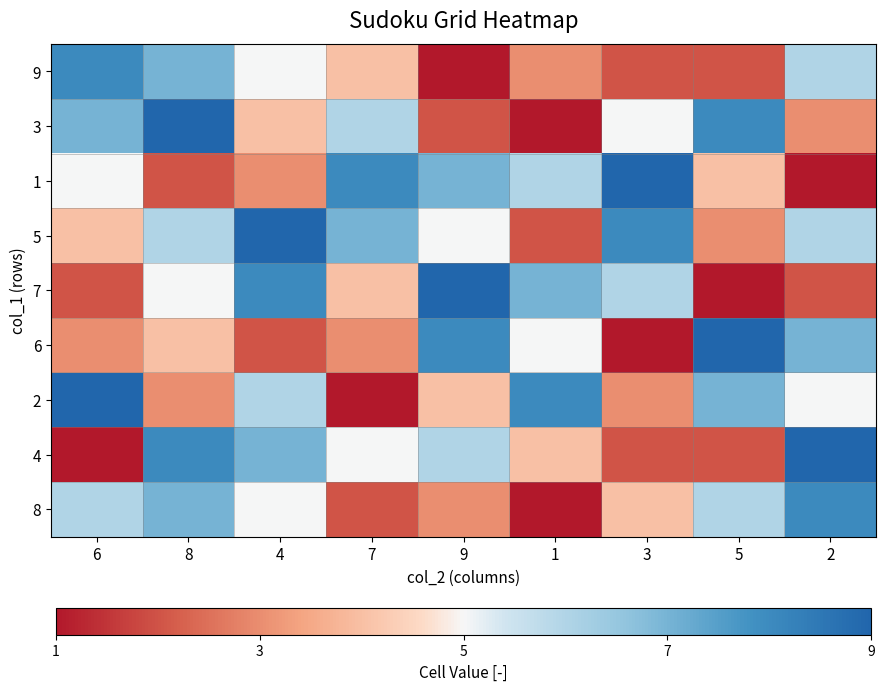

At which category does the chart reach its minimum across all series?

9